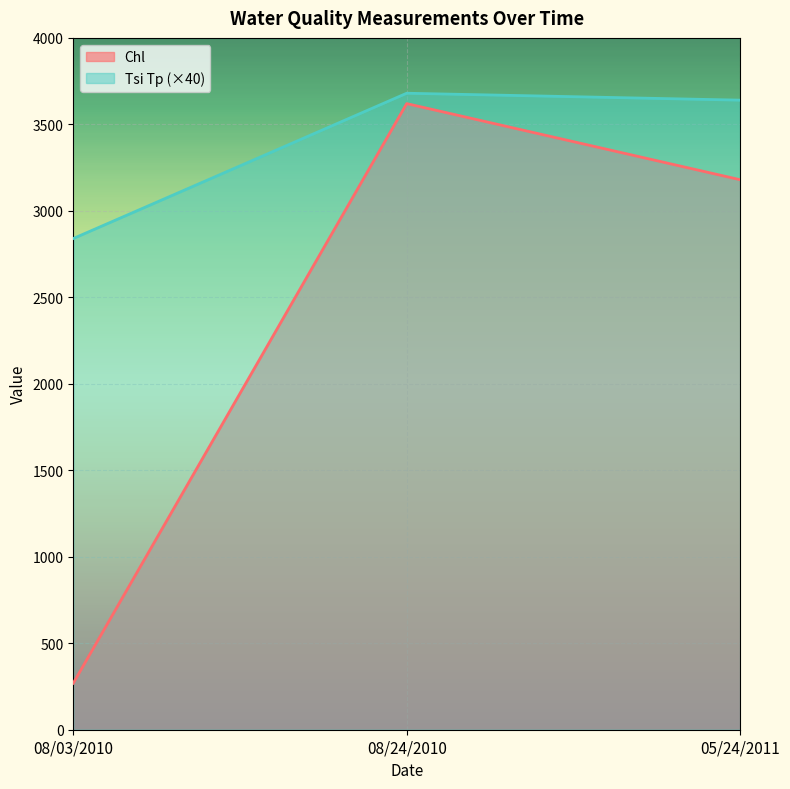

Which series changed the most between 08/24/2010 and 05/24/2011?

Chl